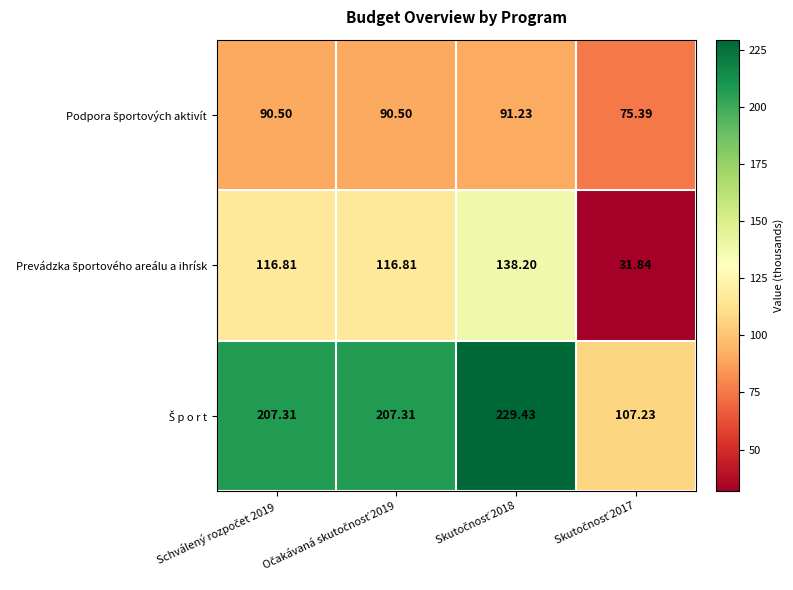

At which category is the sum across all series the highest?

Skutočnosť 2018